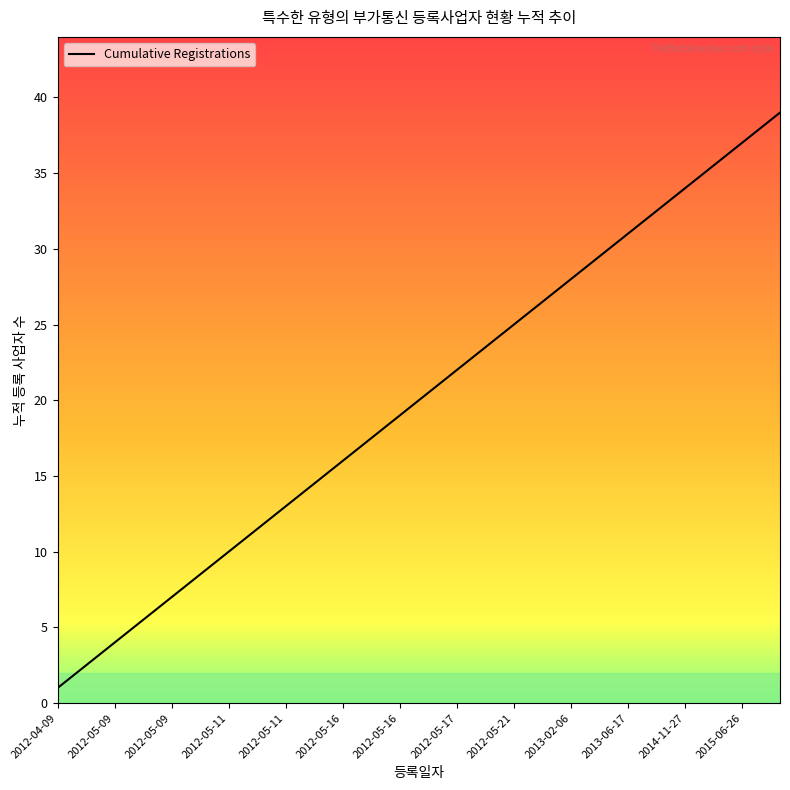

What is the difference between the maximum and minimum values?

38